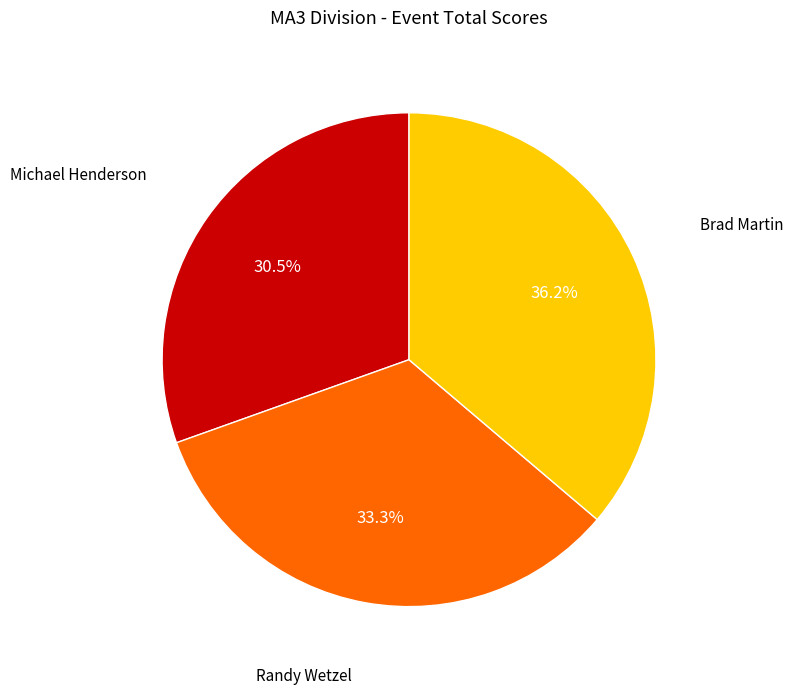

To the nearest percent, what is the average slice percentage?

33%